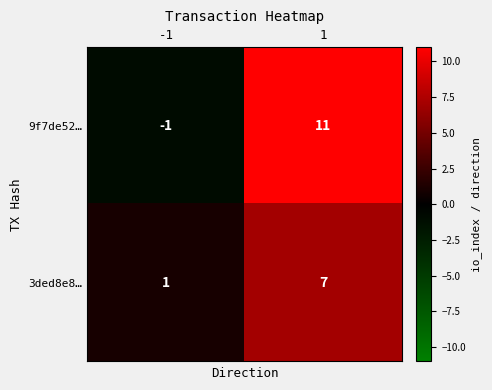

Which series has the largest total across all categories?

9f7de52…